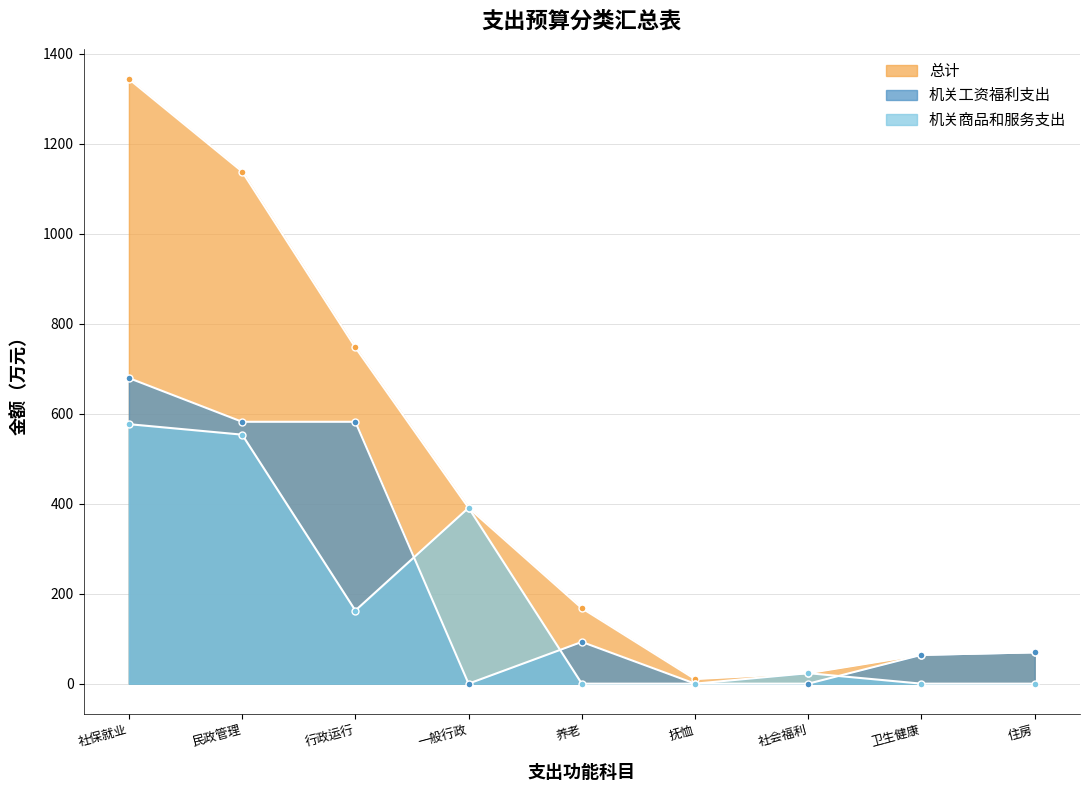

What is the sum of the 机关商品和服务支出 values at 一般行政 and 社保就业?

967.9